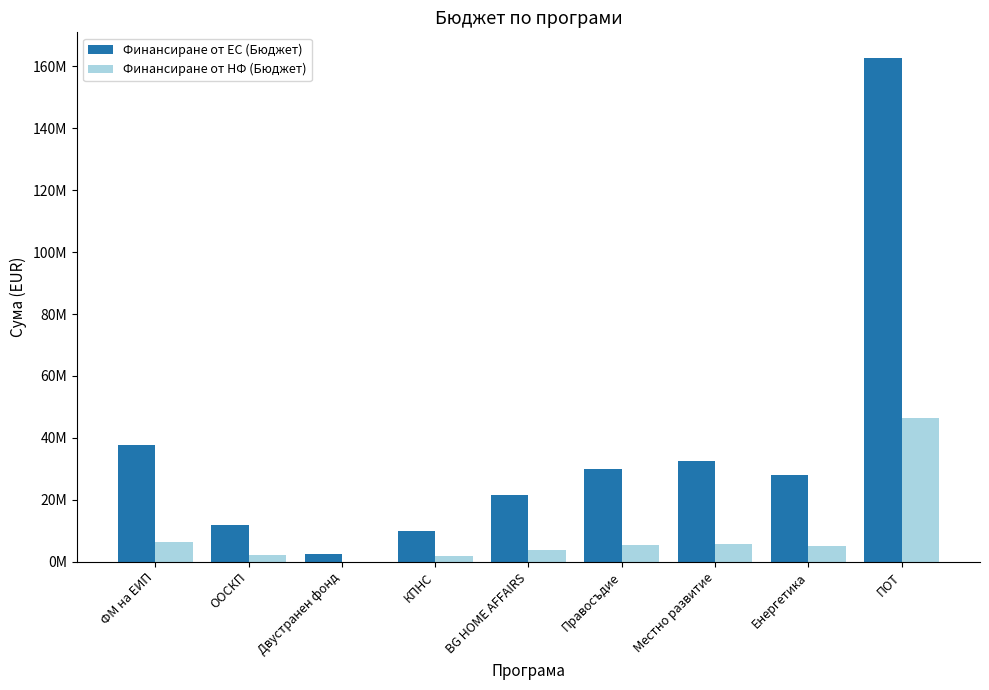

Rank the series by their maximum value, from lowest to highest.

Финансиране от НФ (Бюджет), Финансиране от ЕС (Бюджет)